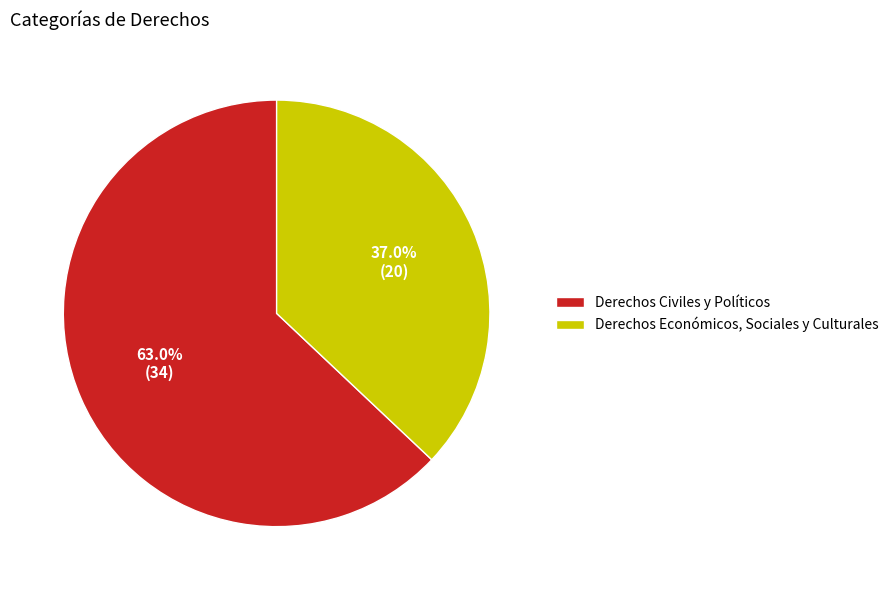

To the nearest percent, what percentage of the pie is Derechos Económicos, Sociales y Culturales?

37%